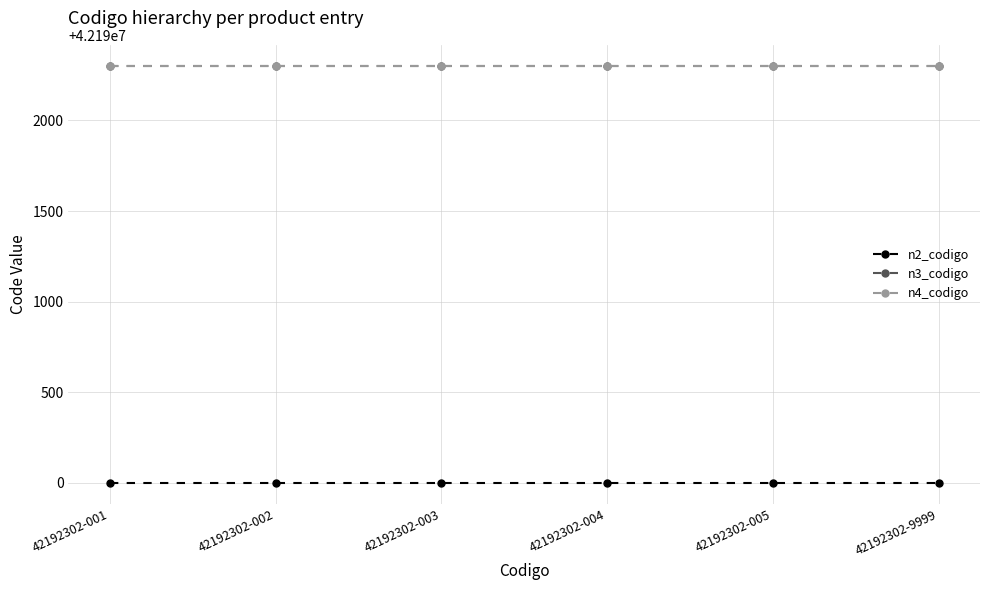

True or false: n4_codigo has more than 2 points higher than both neighbors.

False